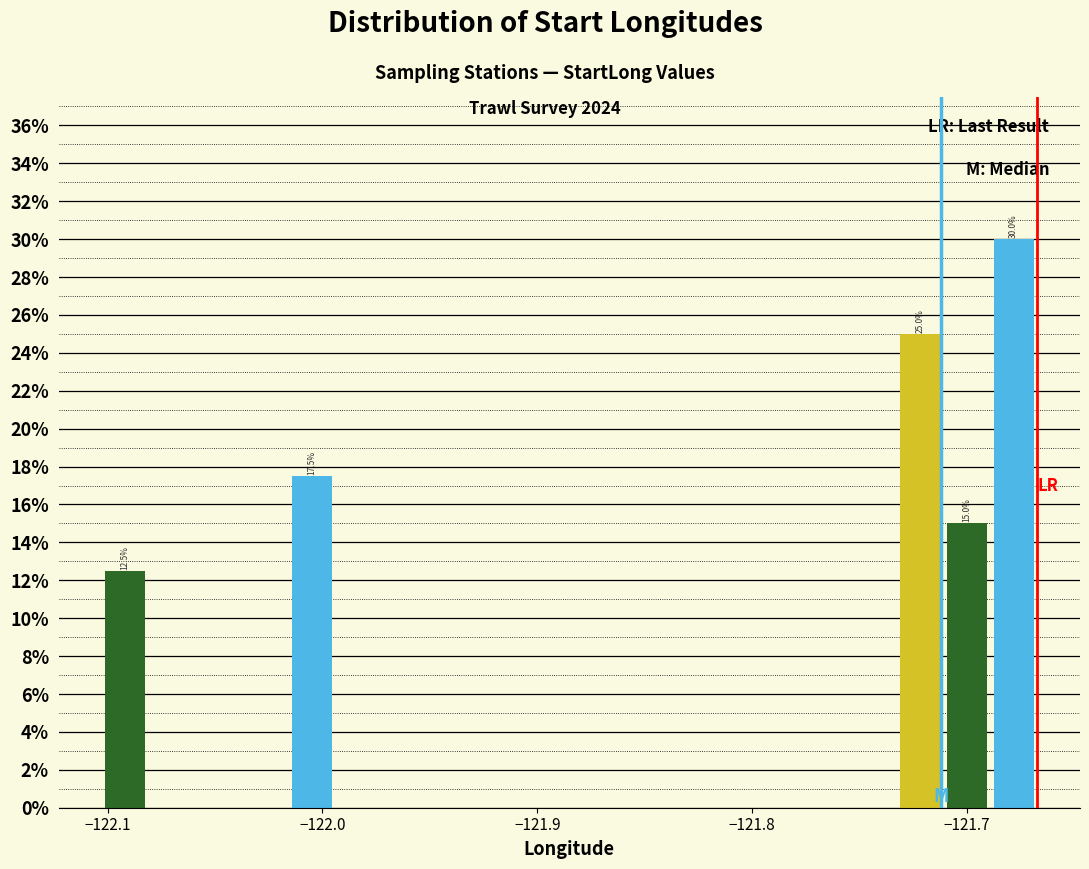

Read against the x-axis, roughly where is the centre of the tallest bar?

-121.68